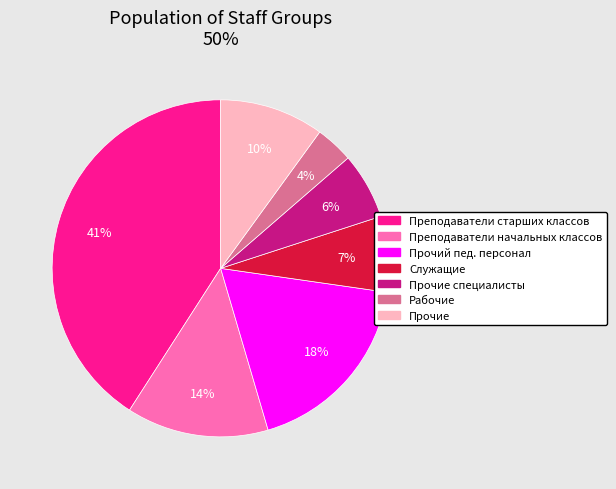

Is there a majority slice in this chart?

No